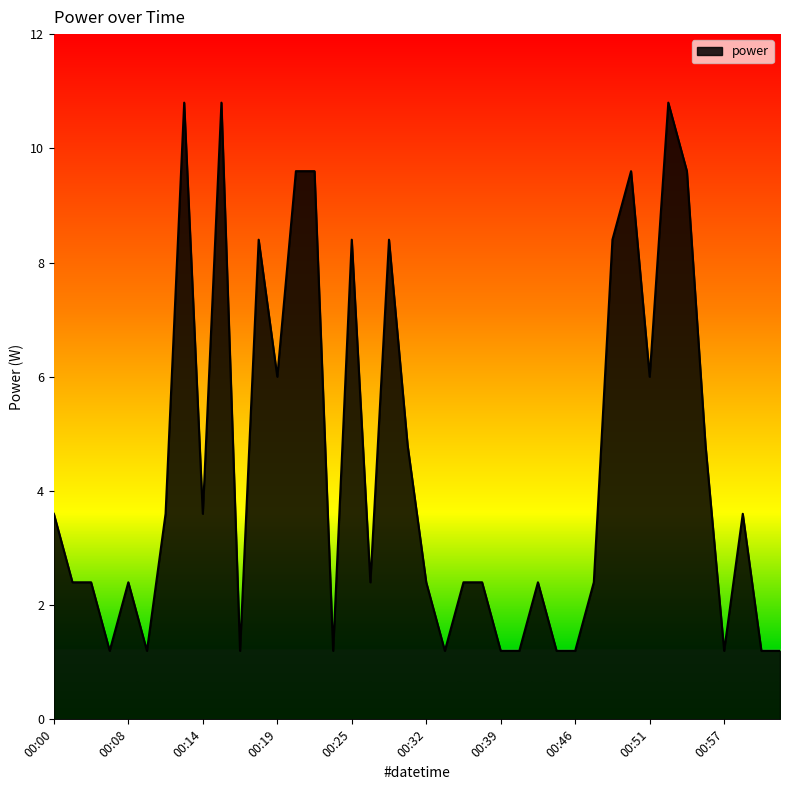

What is the difference between the maximum and minimum values?

9.6